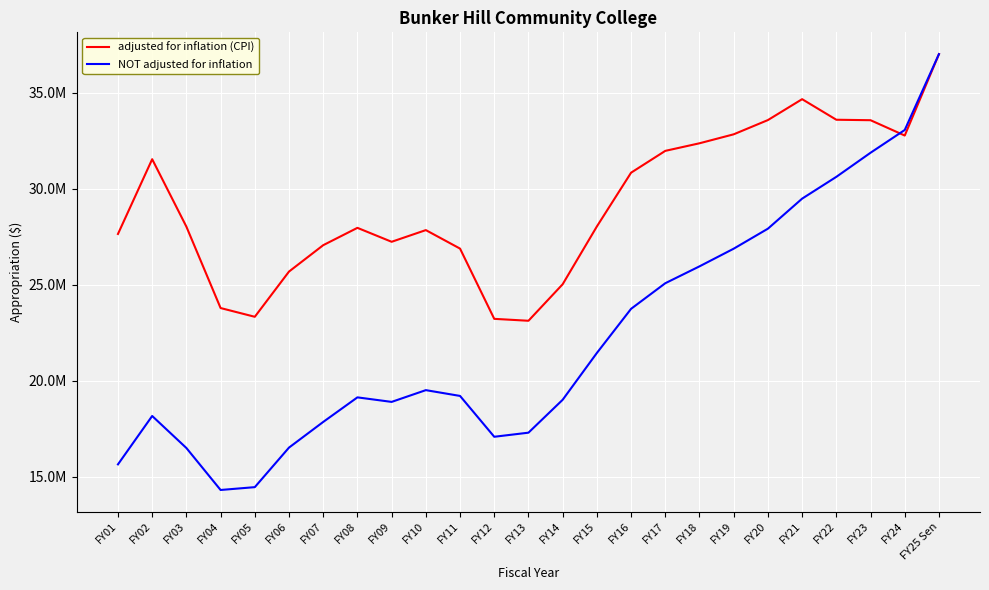

How many times do NOT adjusted for inflation and adjusted for inflation (CPI) cross each other?

1